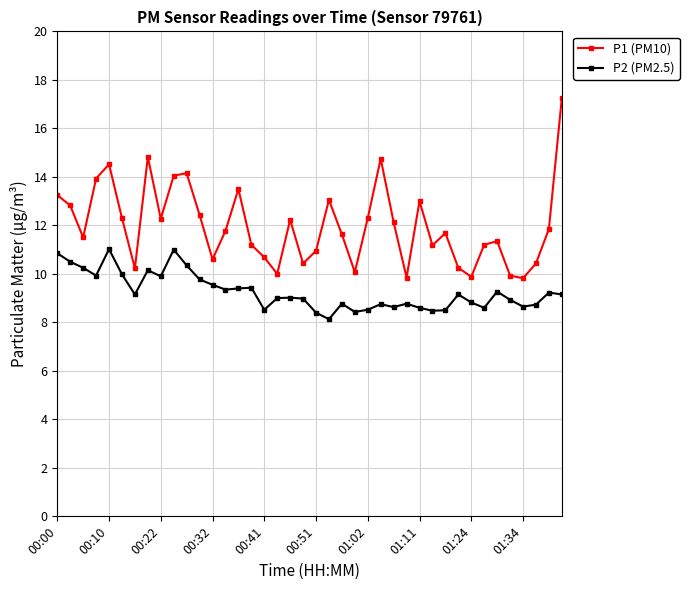

Which series has the largest range (max minus min)?

P1 (PM10)